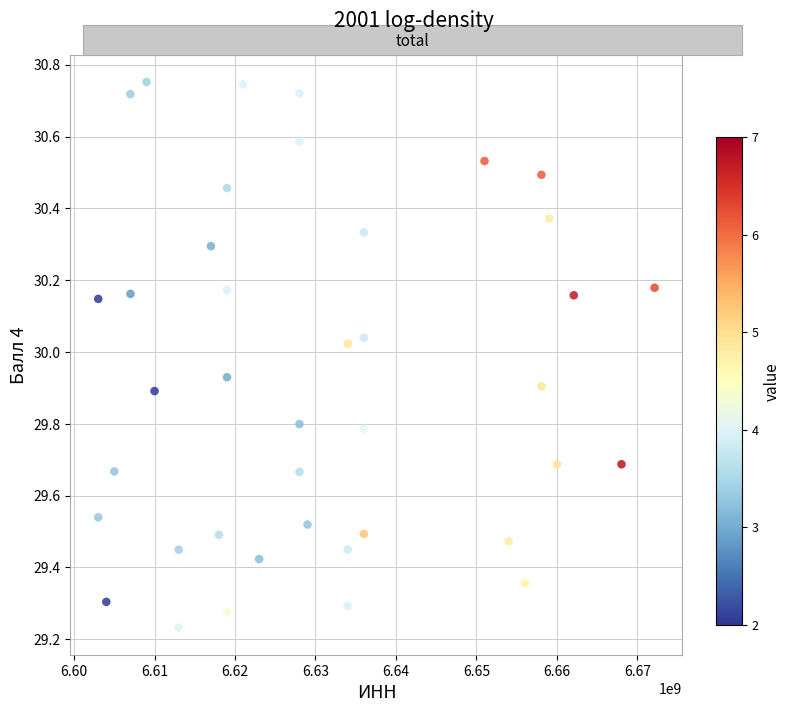

What is the range of X values (max minus min)?

69127929.0